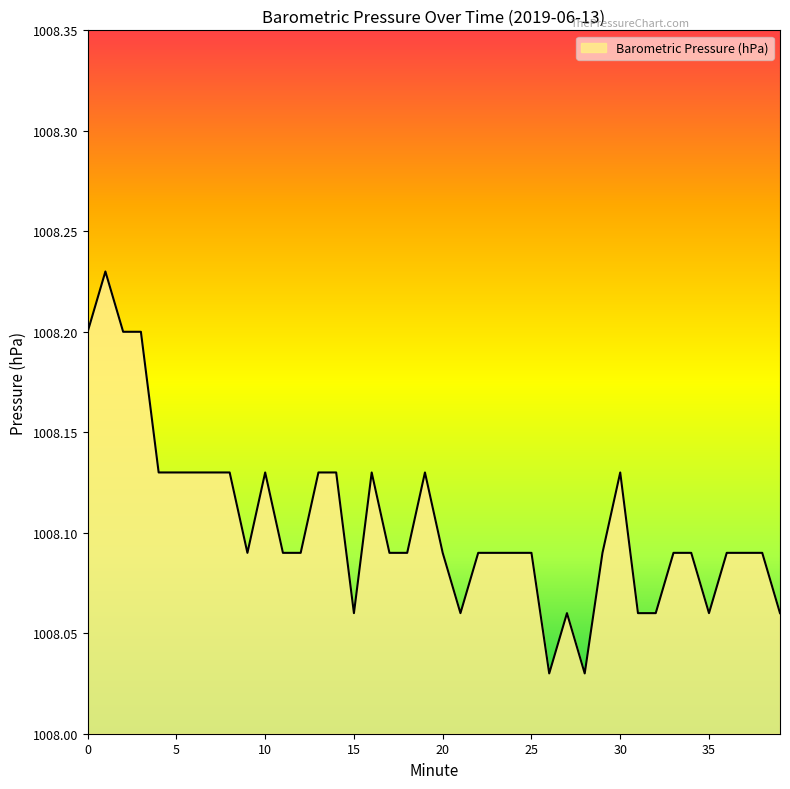

Reading left to right, what are all the values shown in this chart?

1008.2	1008.2	1008.2	1008.2	1008.1	1008.1	1008.1	1008.1	1008.1	1008.1	1008.1	1008.1	1008.1	1008.1	1008.1	1008.1	1008.1	1008.1	1008.1	1008.1	1008.1	1008.1	1008.1	1008.1	1008.1	1008.1	1008.0	1008.1	1008.0	1008.1	1008.1	1008.1	1008.1	1008.1	1008.1	1008.1	1008.1	1008.1	1008.1	1008.1